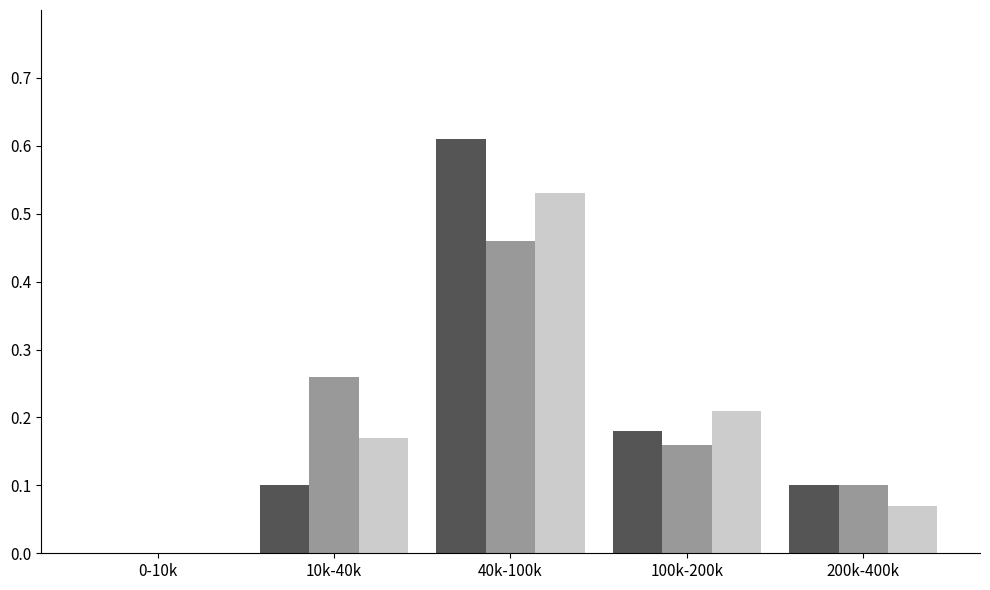

At which category is the sum across all series the highest?

40k-100k